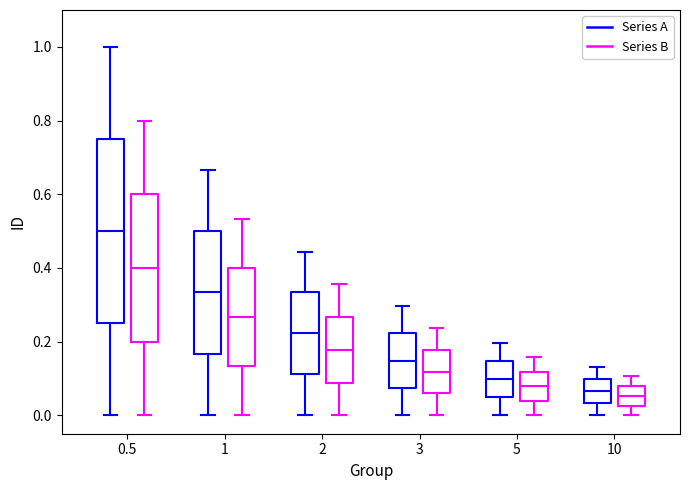

Reading left to right, read every box against the y-axis: the position of its median line, the range the box covers, and the ends of its whiskers. The values are not printed on the chart, so give them approximately, as read against the axis.

0.5 (Series A): median 0.50, box 0.24 to 0.74, whiskers 0.00 to 1.00
0.5 (Series B): median 0.40, box 0.20 to 0.60, whiskers 0.00 to 0.80
1 (Series A): median 0.34, box 0.16 to 0.50, whiskers 0.00 to 0.66
1 (Series B): median 0.26, box 0.14 to 0.40, whiskers 0.00 to 0.54
2 (Series A): median 0.22, box 0.12 to 0.34, whiskers 0.00 to 0.44
2 (Series B): median 0.18, box 0.08 to 0.26, whiskers 0.00 to 0.36
3 (Series A): median 0.14, box 0.08 to 0.22, whiskers 0.00 to 0.30
3 (Series B): median 0.12, box 0.06 to 0.18, whiskers 0.00 to 0.24
5 (Series A): median 0.10, box 0.04 to 0.14, whiskers 0.00 to 0.20
5 (Series B): median 0.08, box 0.04 to 0.12, whiskers 0.00 to 0.16
10 (Series A): median 0.06, box 0.04 to 0.10, whiskers 0.00 to 0.14
10 (Series B): median 0.06, box 0.02 to 0.08, whiskers 0.00 to 0.10